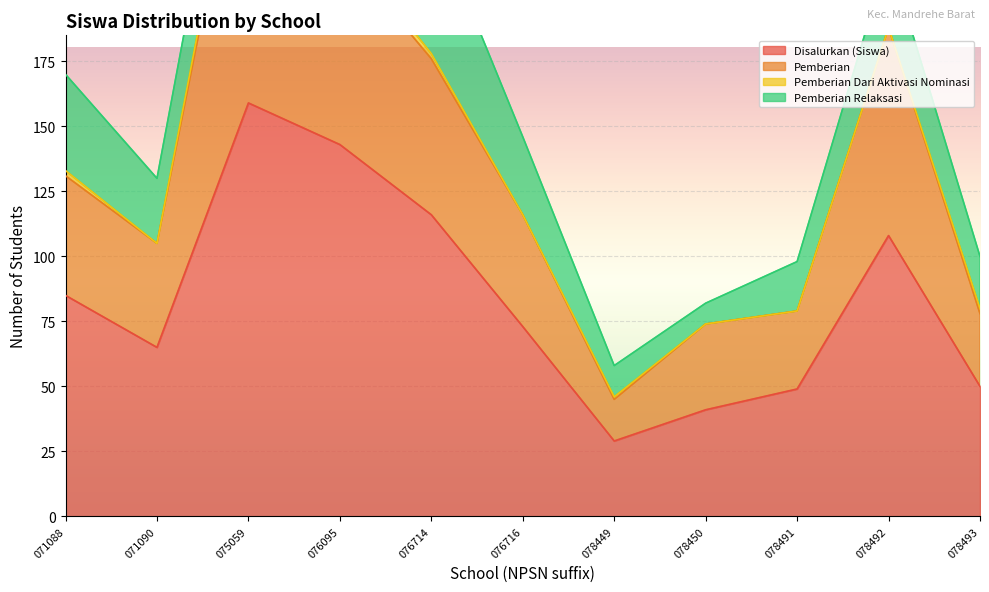

How many lines are shown in the chart?

4